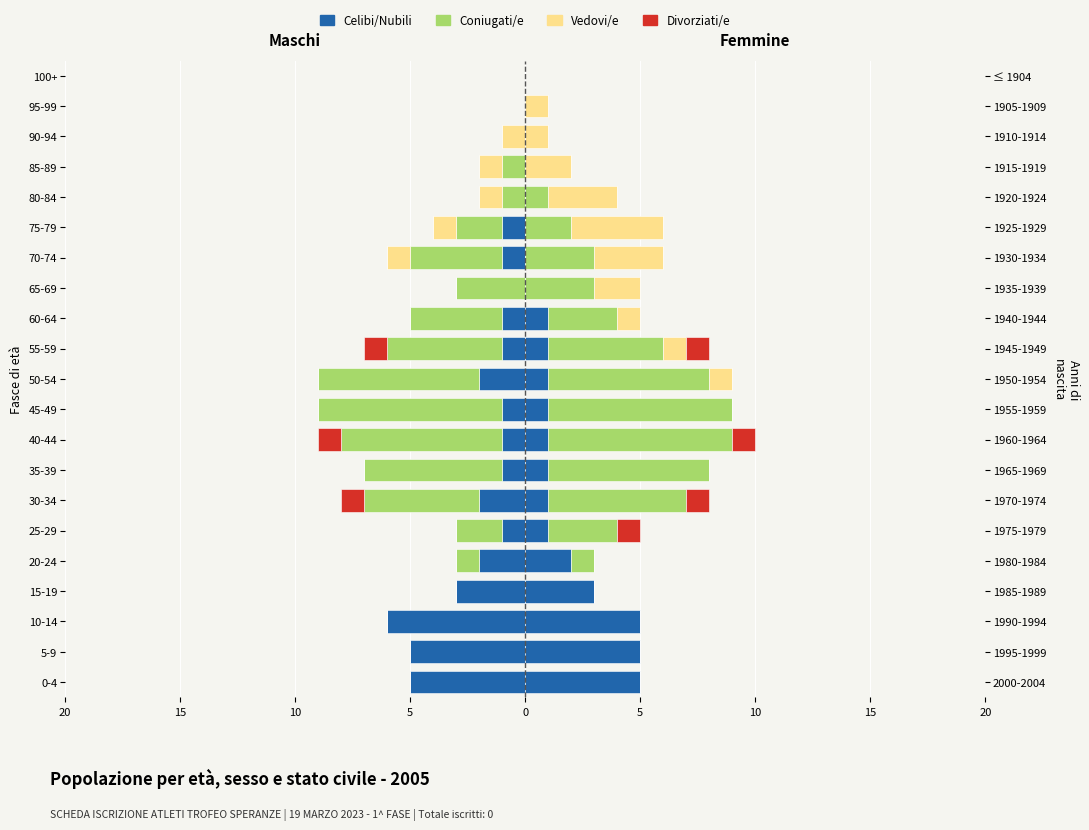

How many bars are there in total?

84